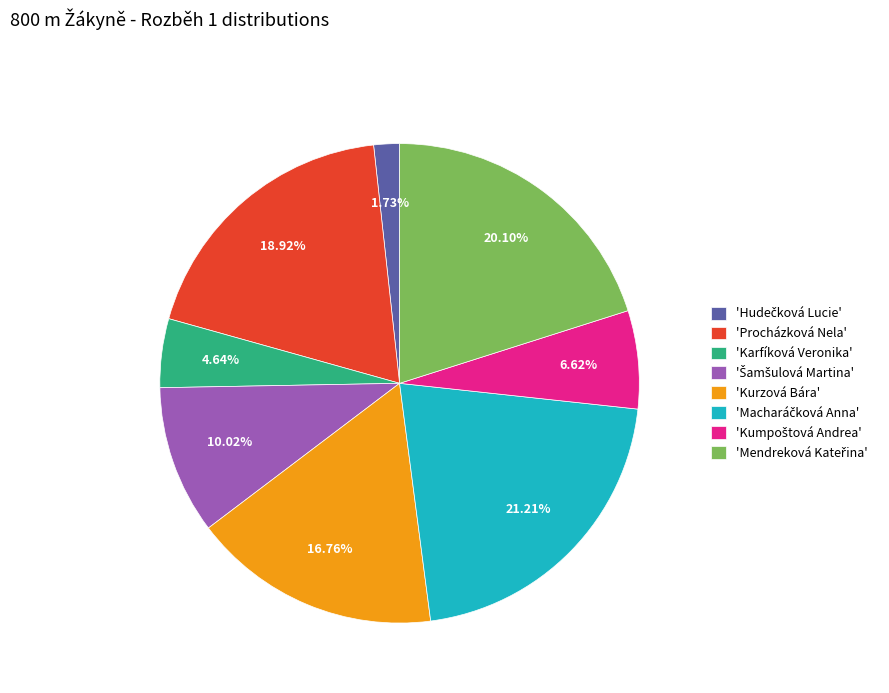

Does any single category account for the majority?

No